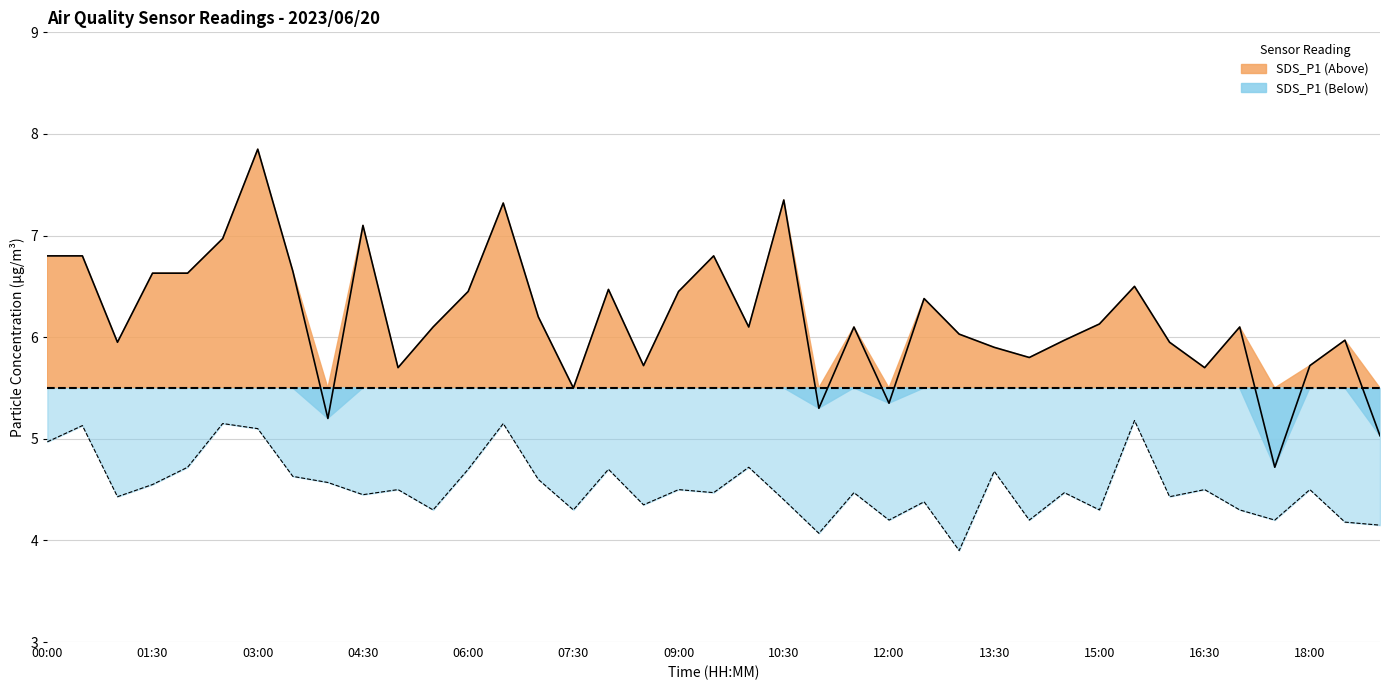

How many values in the SDS_P2 series are below 4?

1